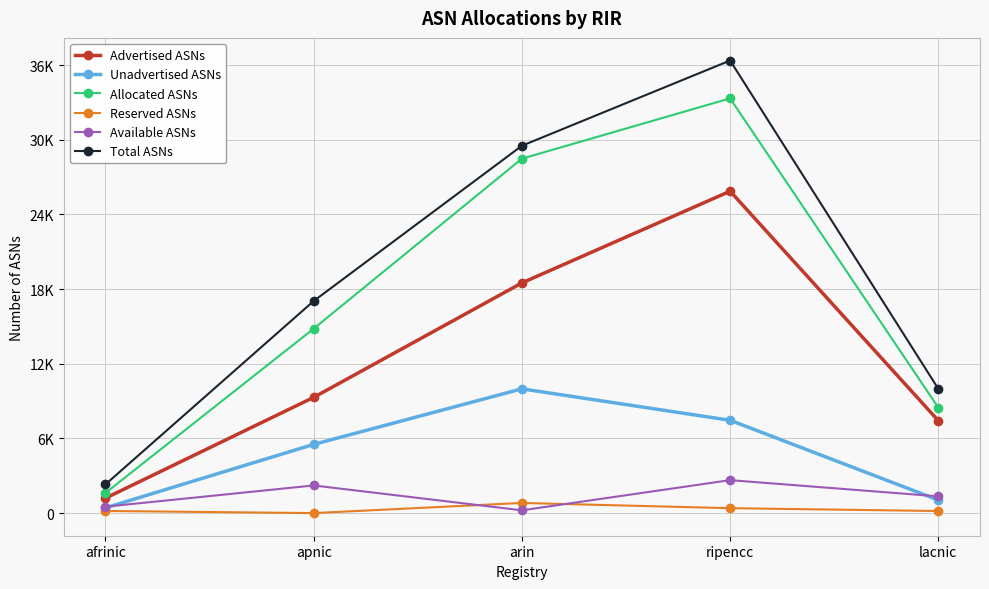

What is the sum of the Advertised ASNs values at lacnic and ripencc?

33296